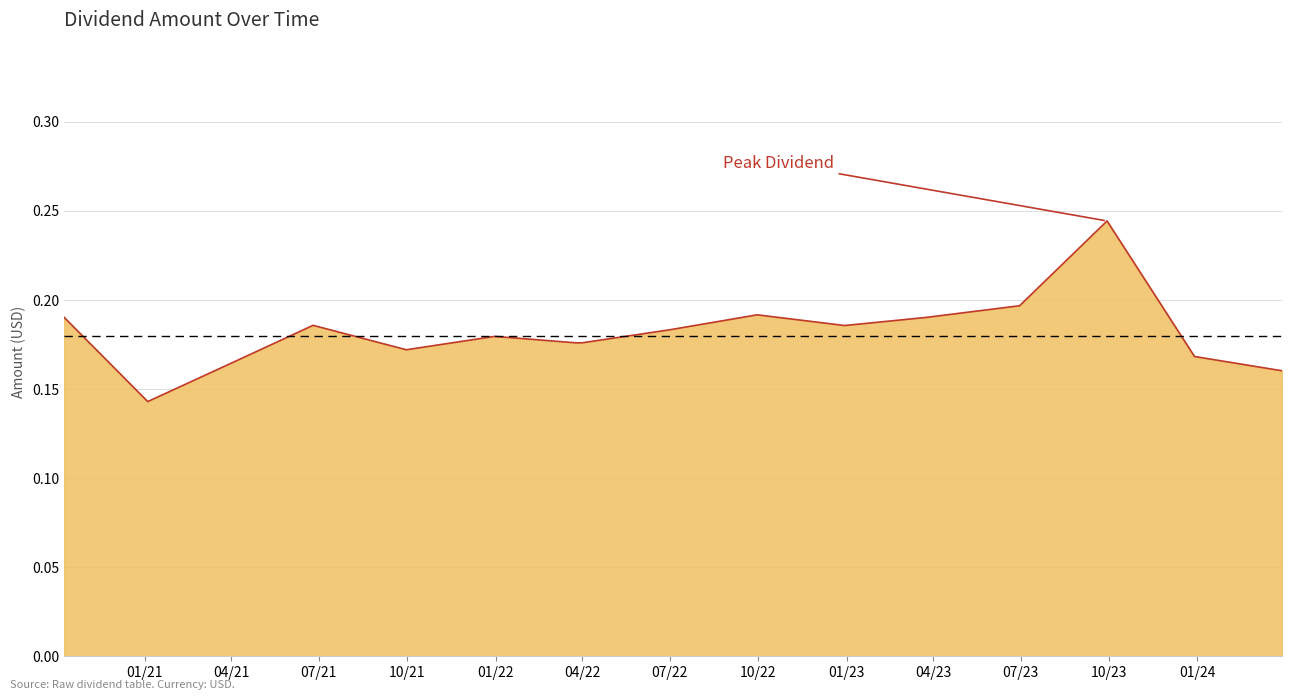

How many distinct data groups are displayed?

1